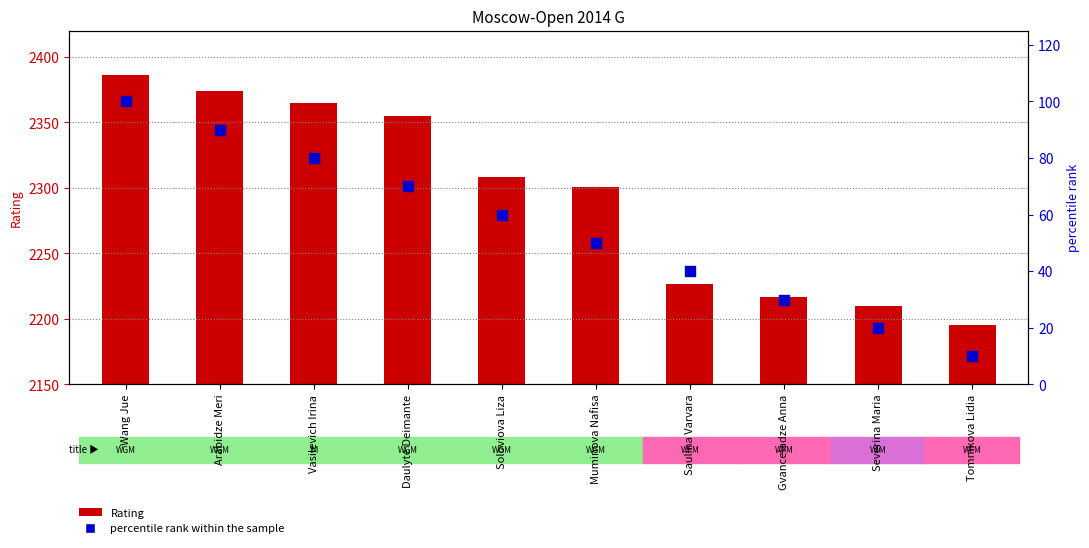

Which series has the largest Y range (max minus min)?

Rating